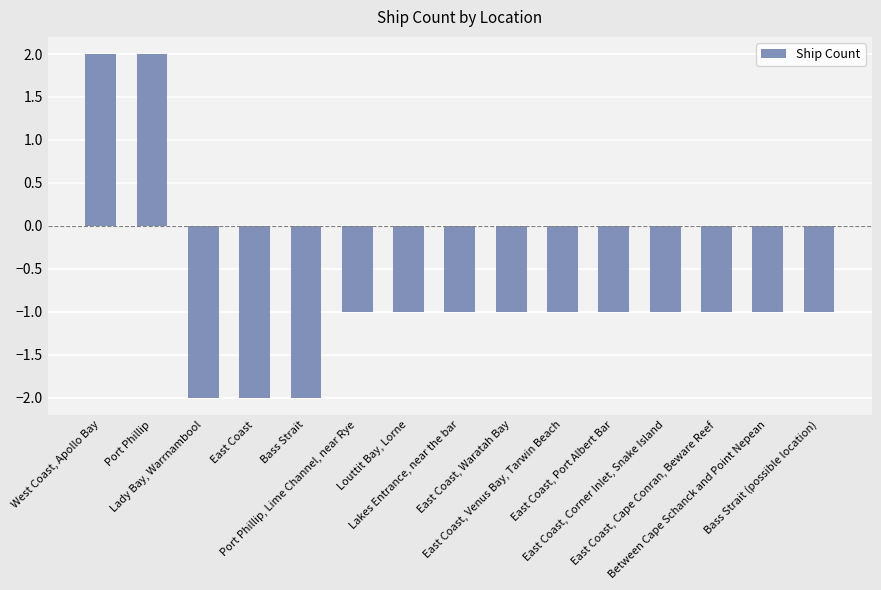

What is the smallest value displayed?

-2